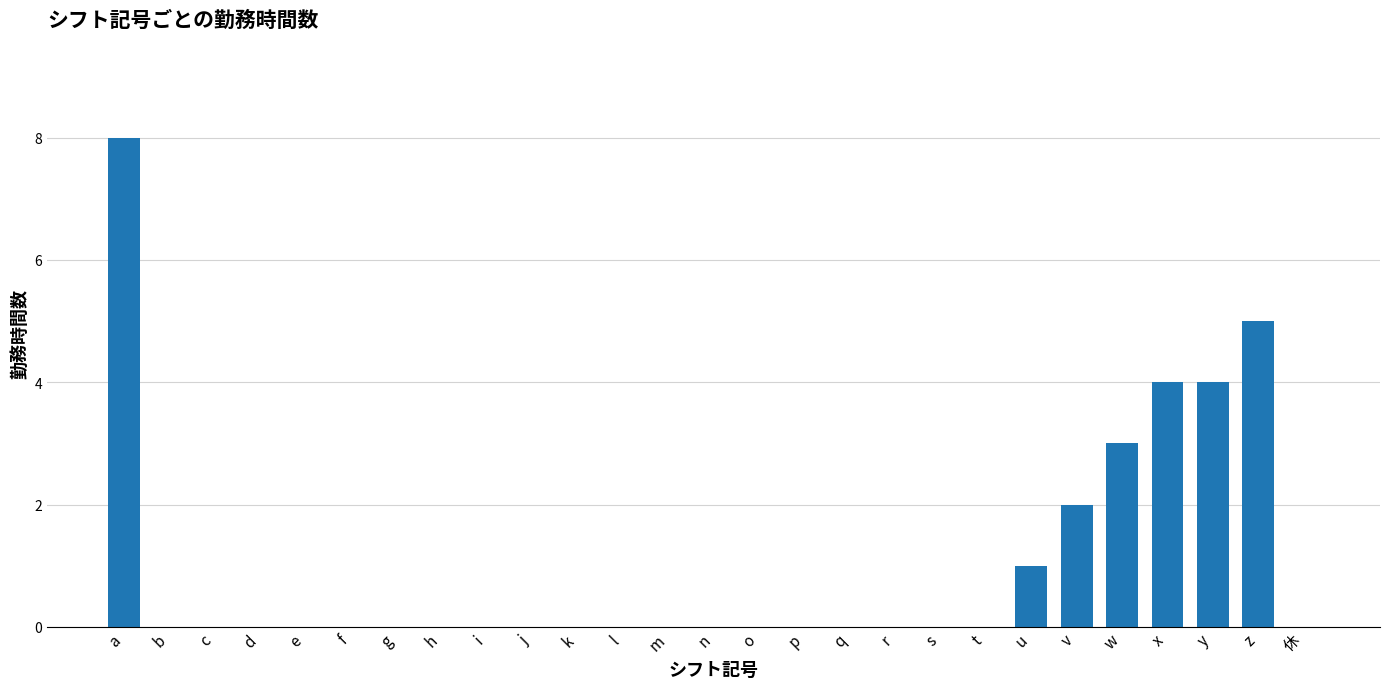

Reading left to right, extract all data points from this chart.

8	0	0	0	0	0	0	0	0	0	0	0	0	0	0	0	0	0	0	0	1	2	3	4	4	5	0